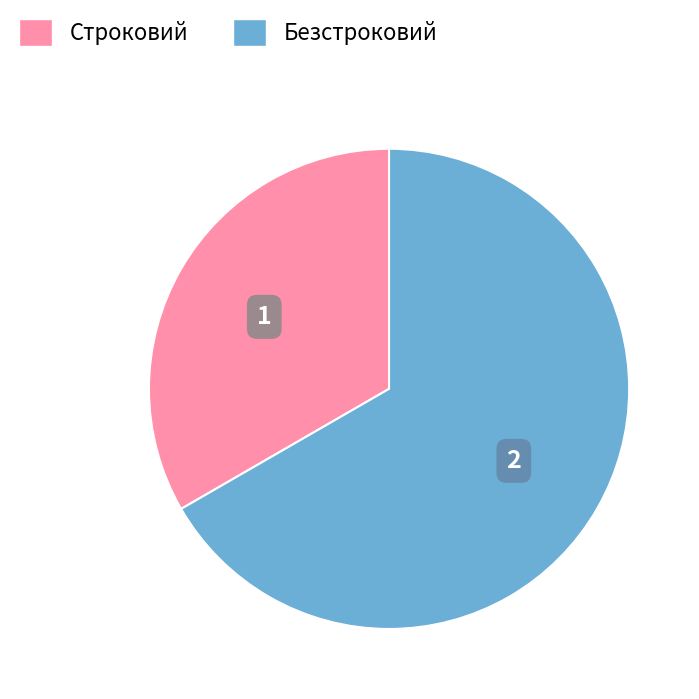

Which category has the smallest portion of the pie?

Строковий